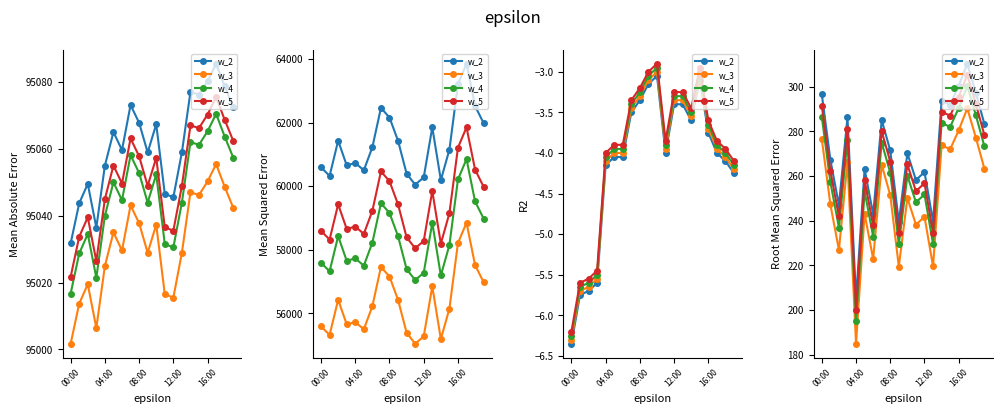

Which series has the widest spread of values?

w_2